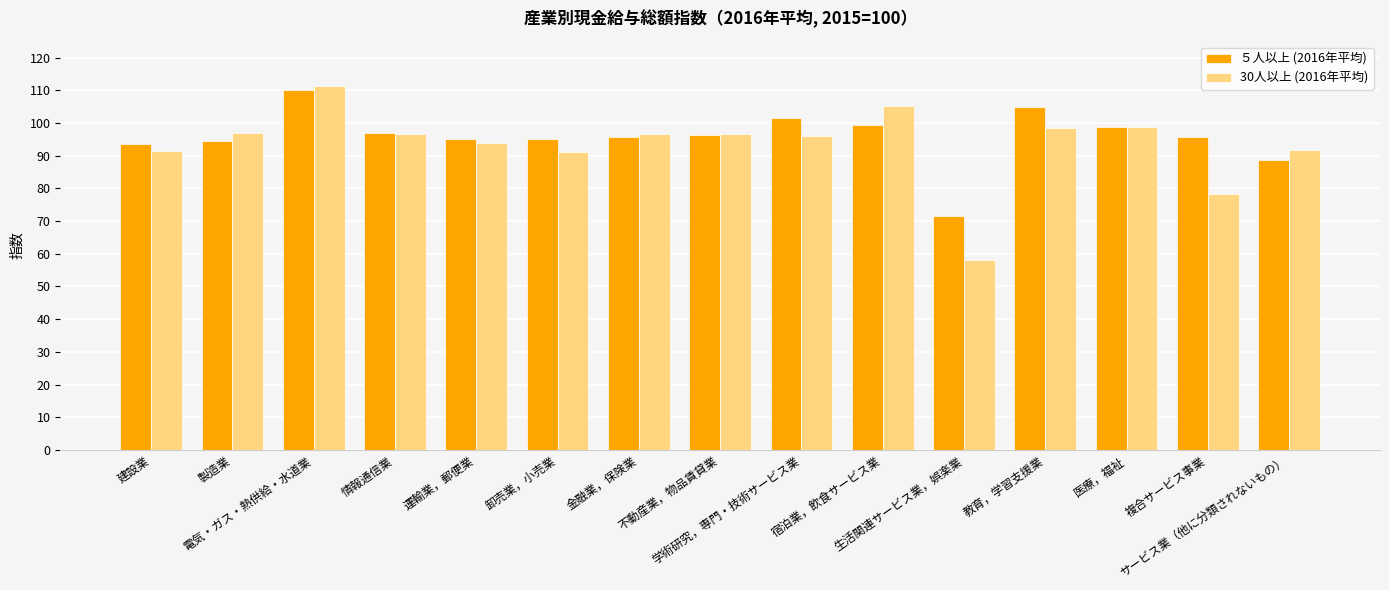

Count the number of data series in this chart.

2